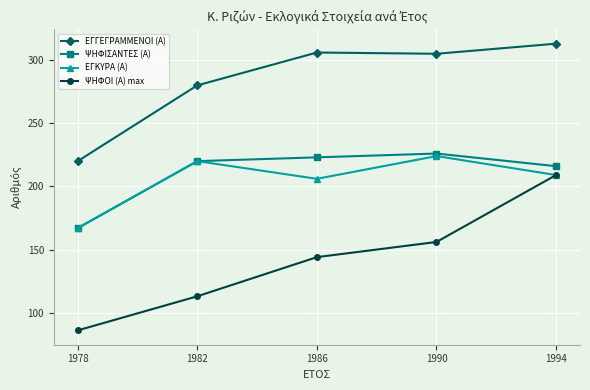

What is the sum of the ΕΓΚΥΡΑ (Α) values at 1994 and 1986?

415